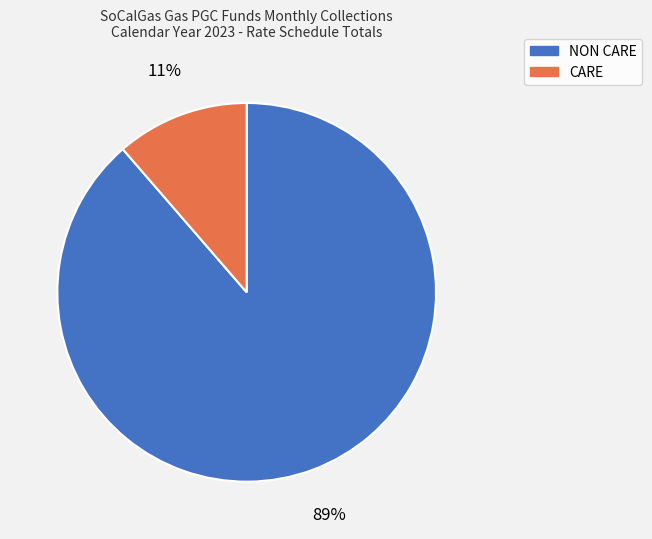

Is there a majority slice in this chart?

Yes